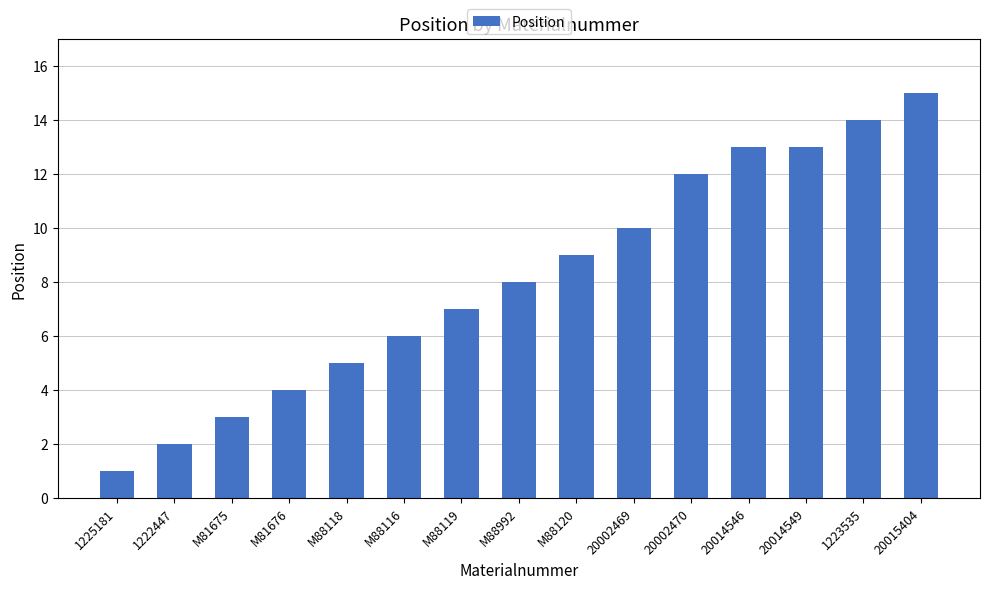

What is the difference between the second highest and minimum values?

13